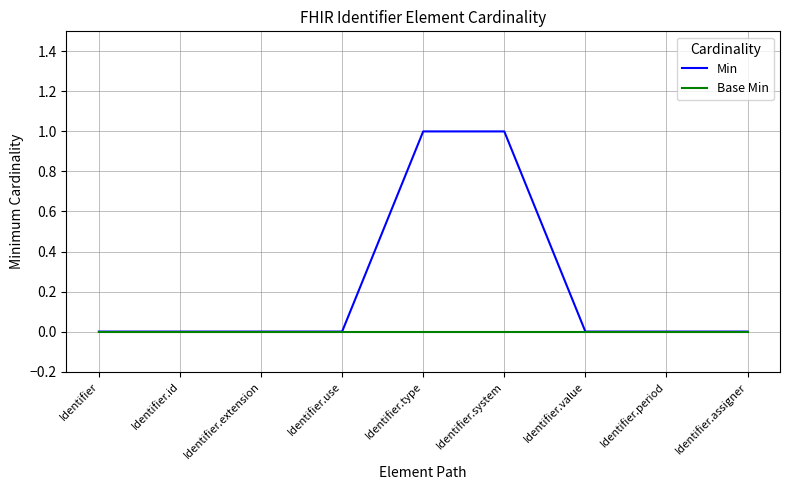

Reading left to right, extract all data points from this chart.

Min: 0	0	0	0	1	1	0	0	0
Base Min: 0	0	0	0	0	0	0	0	0